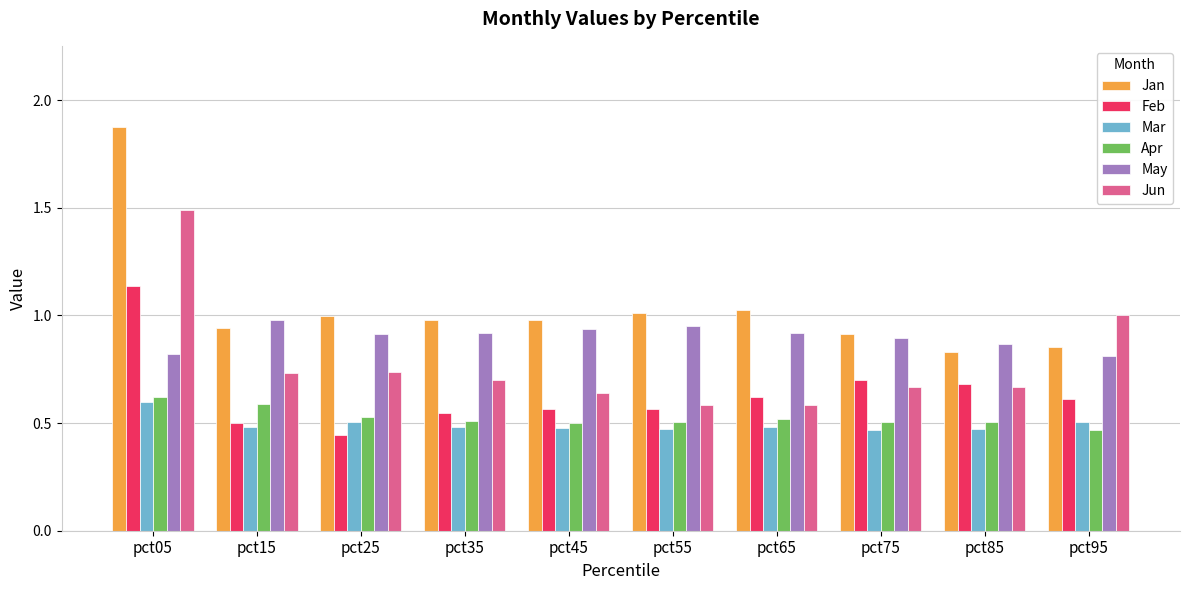

Which series has the largest total across all categories?

Jan